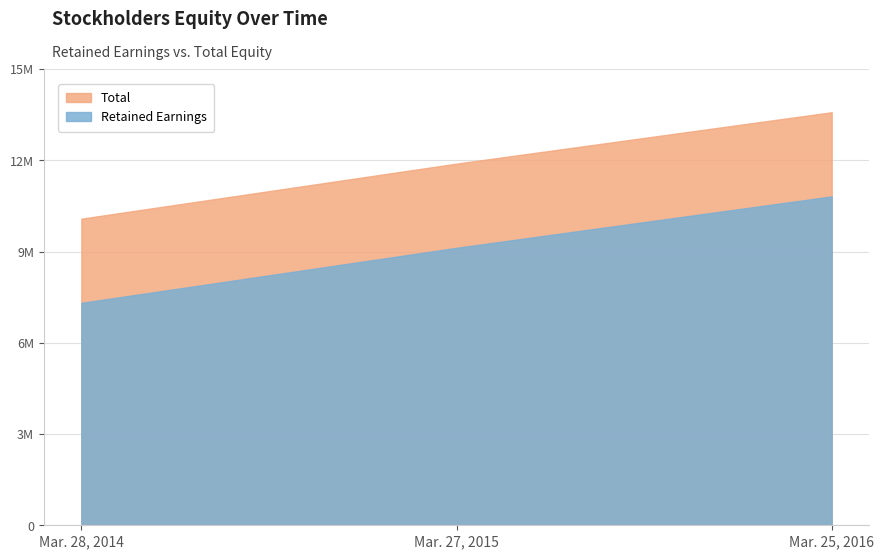

Does the chart display data point markers on the line(s)?

No